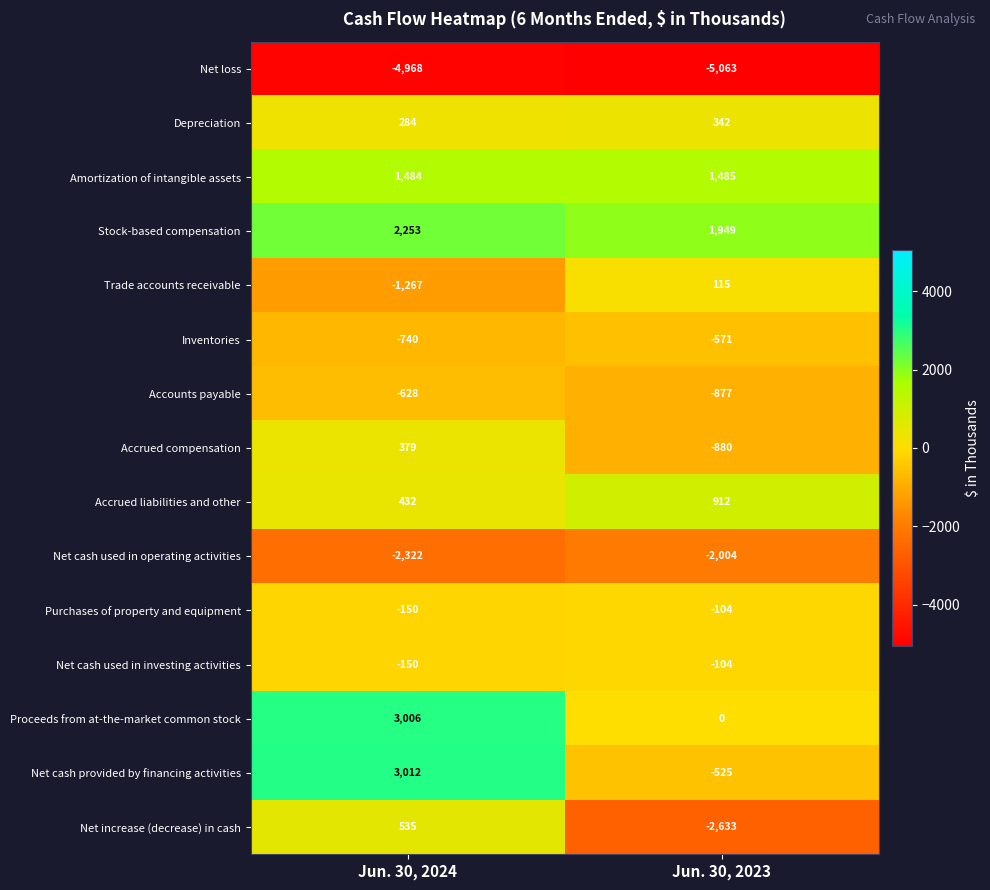

What is the average value of the Depreciation series?

313